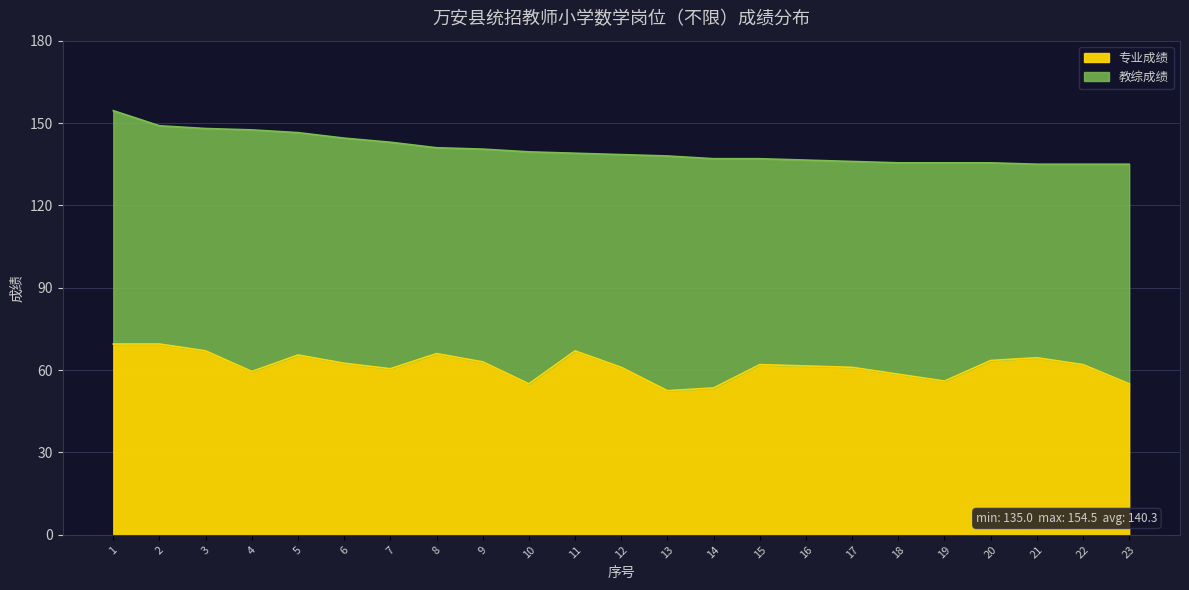

What is the ratio of the value at 3 to the value at 12?

1.1